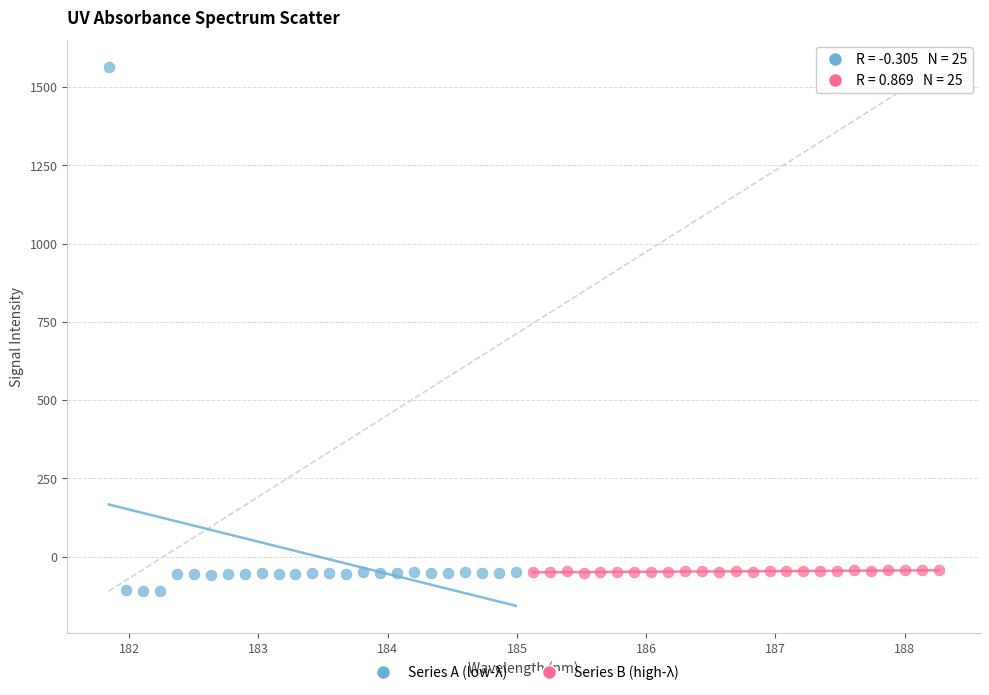

Which series has the largest Y range (max minus min)?

Series A (low-λ)